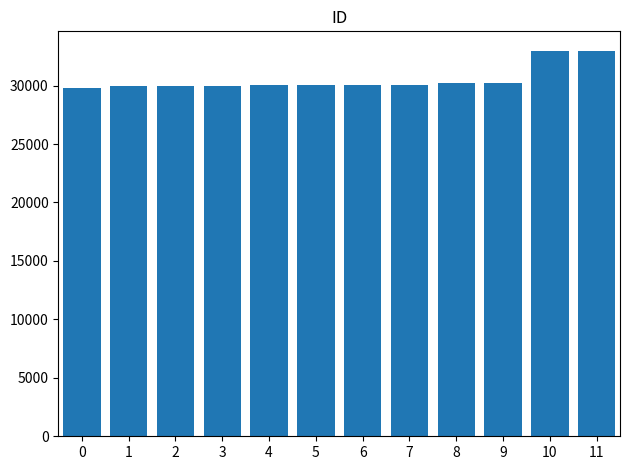

Read the value at 4, to the nearest 50.

30000